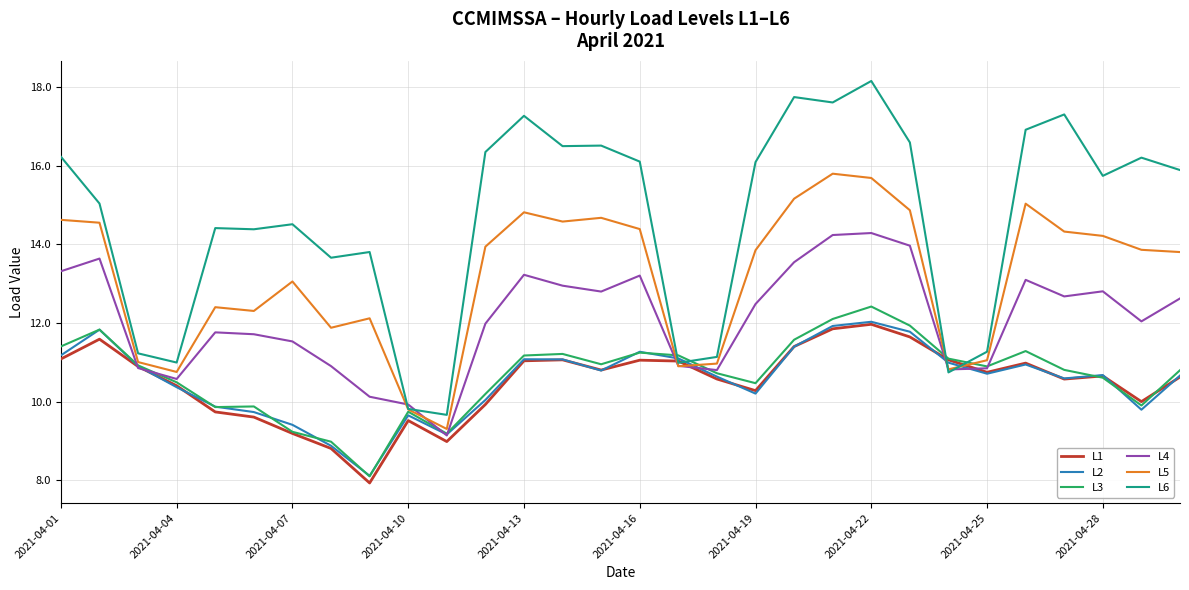

Count the number of data series in this chart.

6